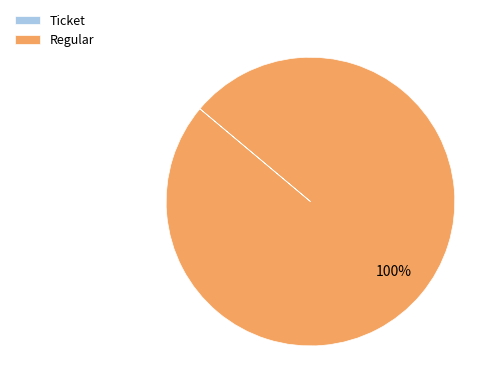

Which category has the biggest portion of the pie?

Regular